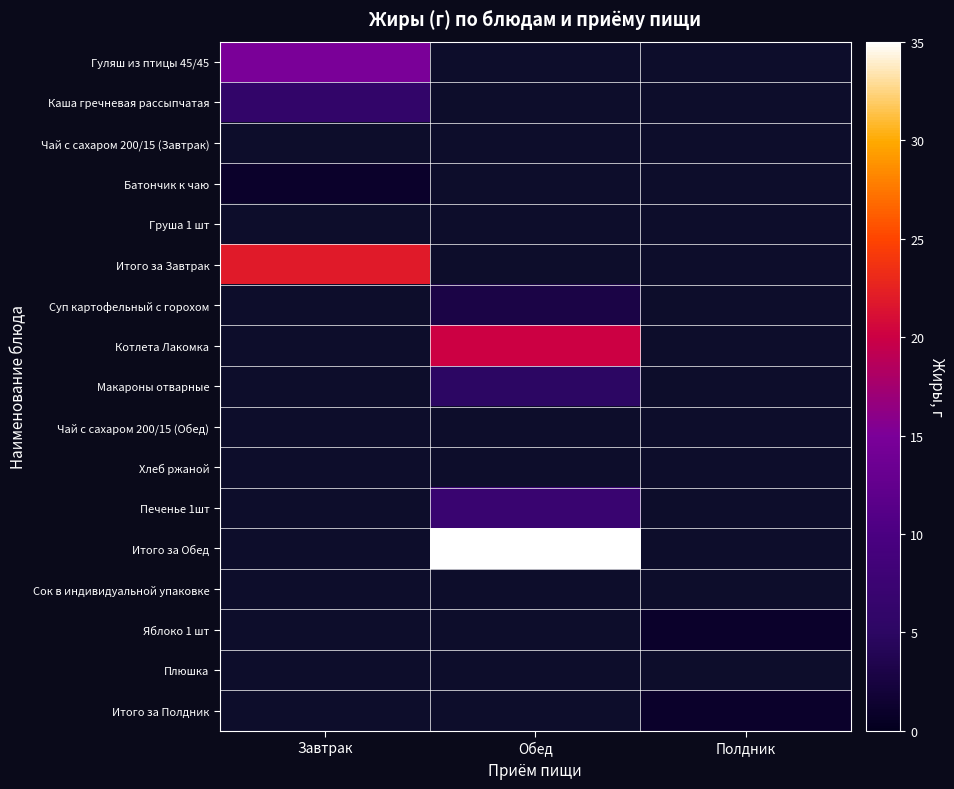

Is the value of Макароны отварные at Полдник greater than the value of Сок в индивидуальной упаковке at Обед?

No